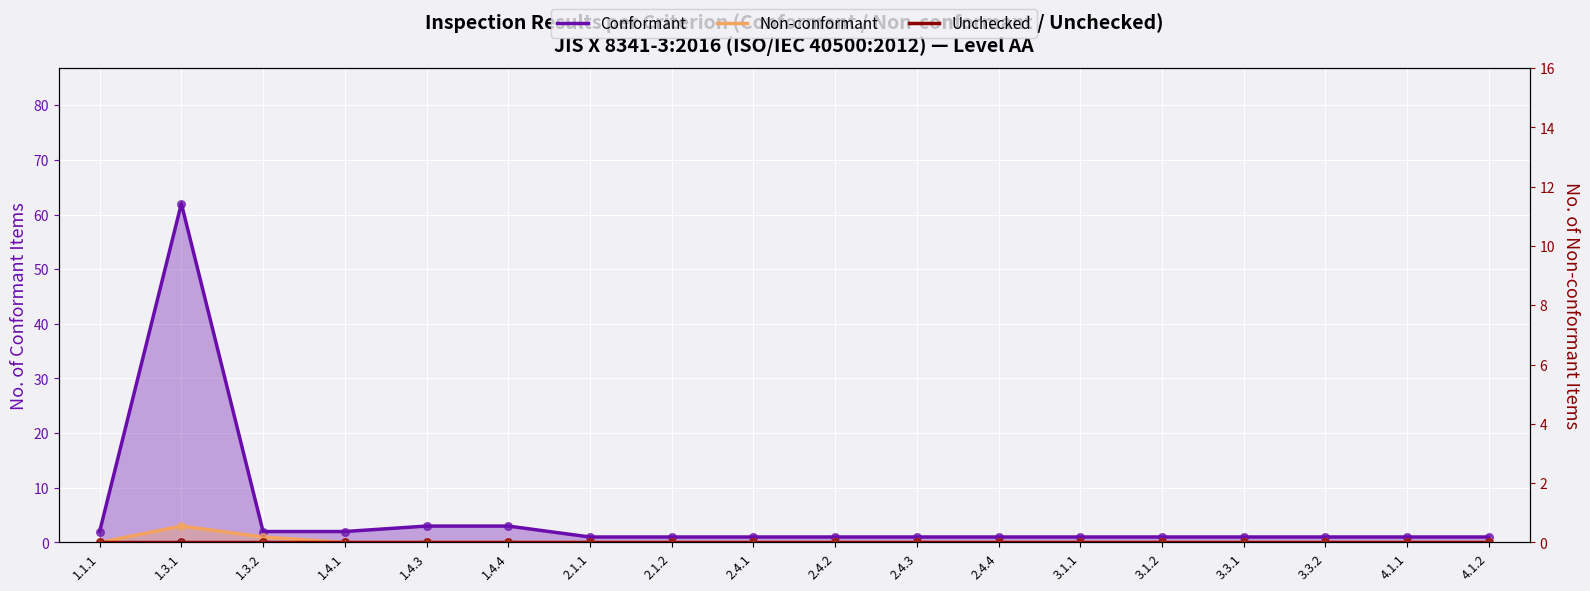

At how many categories does at least one series exceed 20?

1